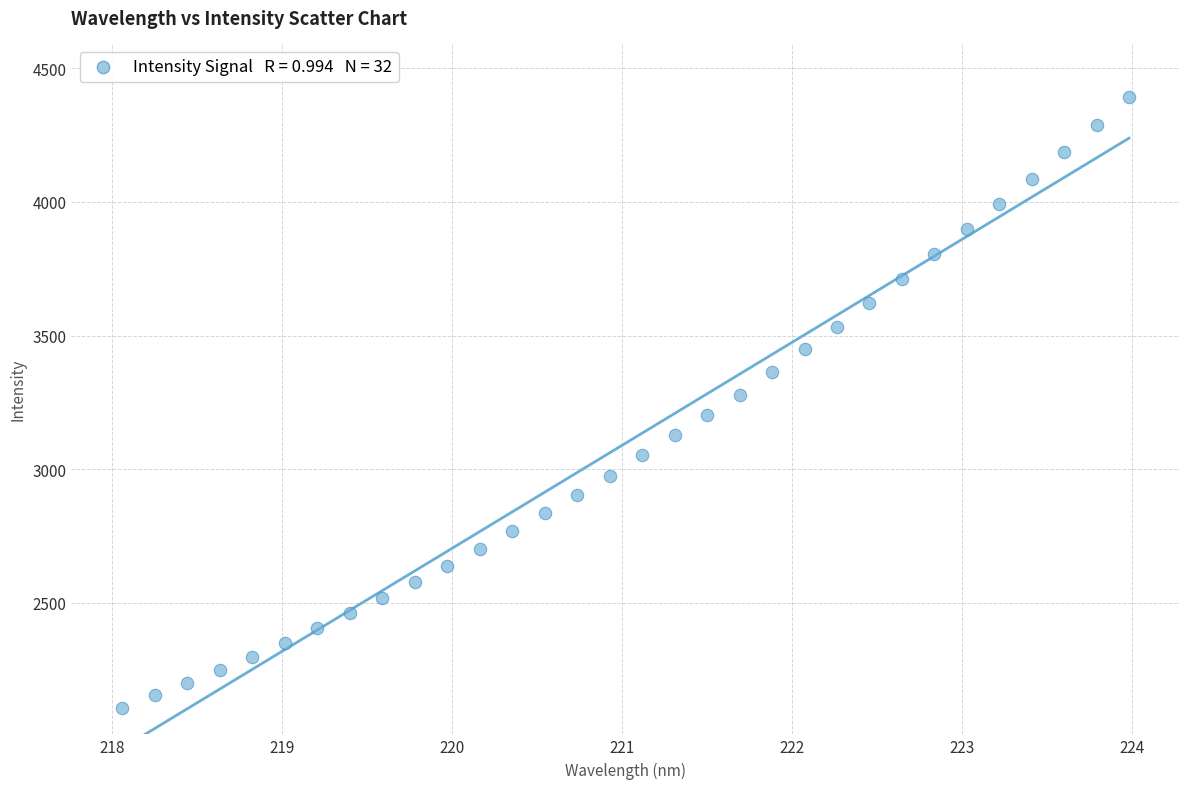

What is the range of Y values (max minus min)?

2285.0